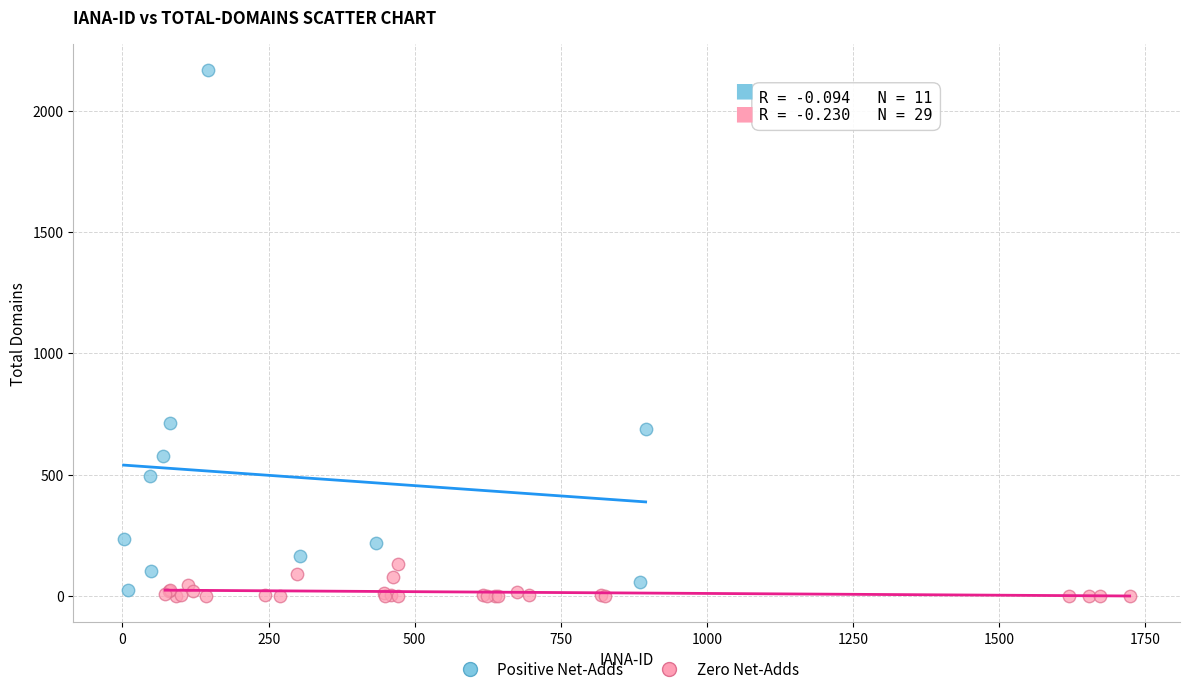

What are all the series names shown in the legend?

Positive Net-Adds, Zero Net-Adds